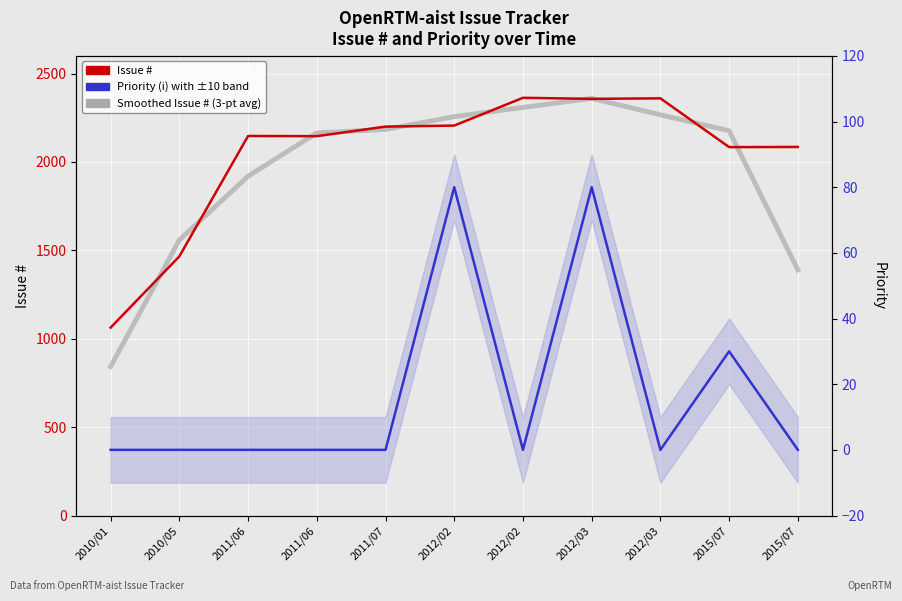

True or false: Issue # and Priority (i) intersect in this chart.

False